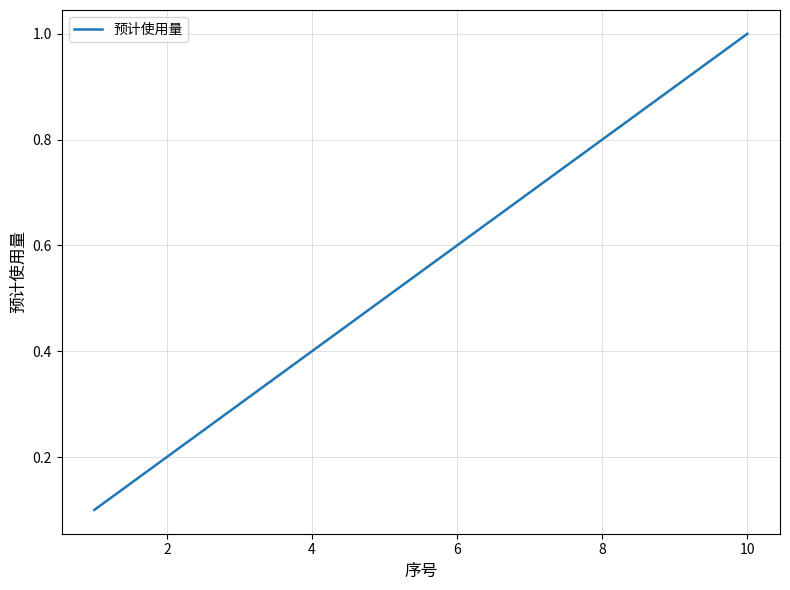

What is the difference between the maximum and minimum values?

0.9